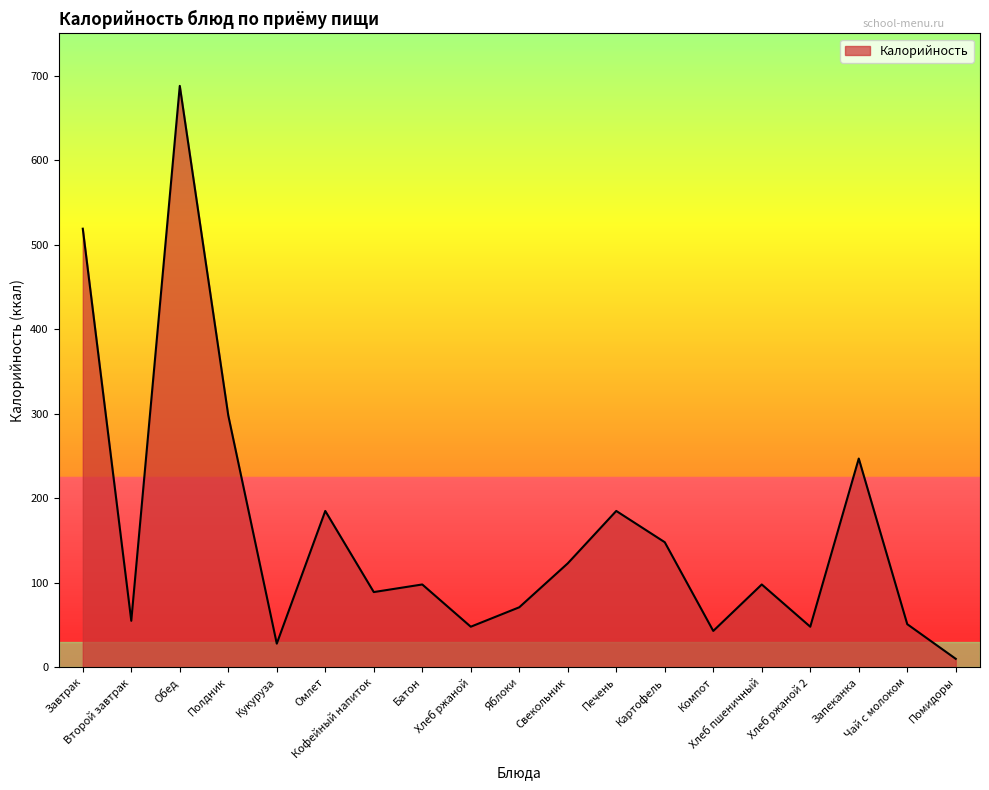

What is the difference between the maximum and minimum values?

678